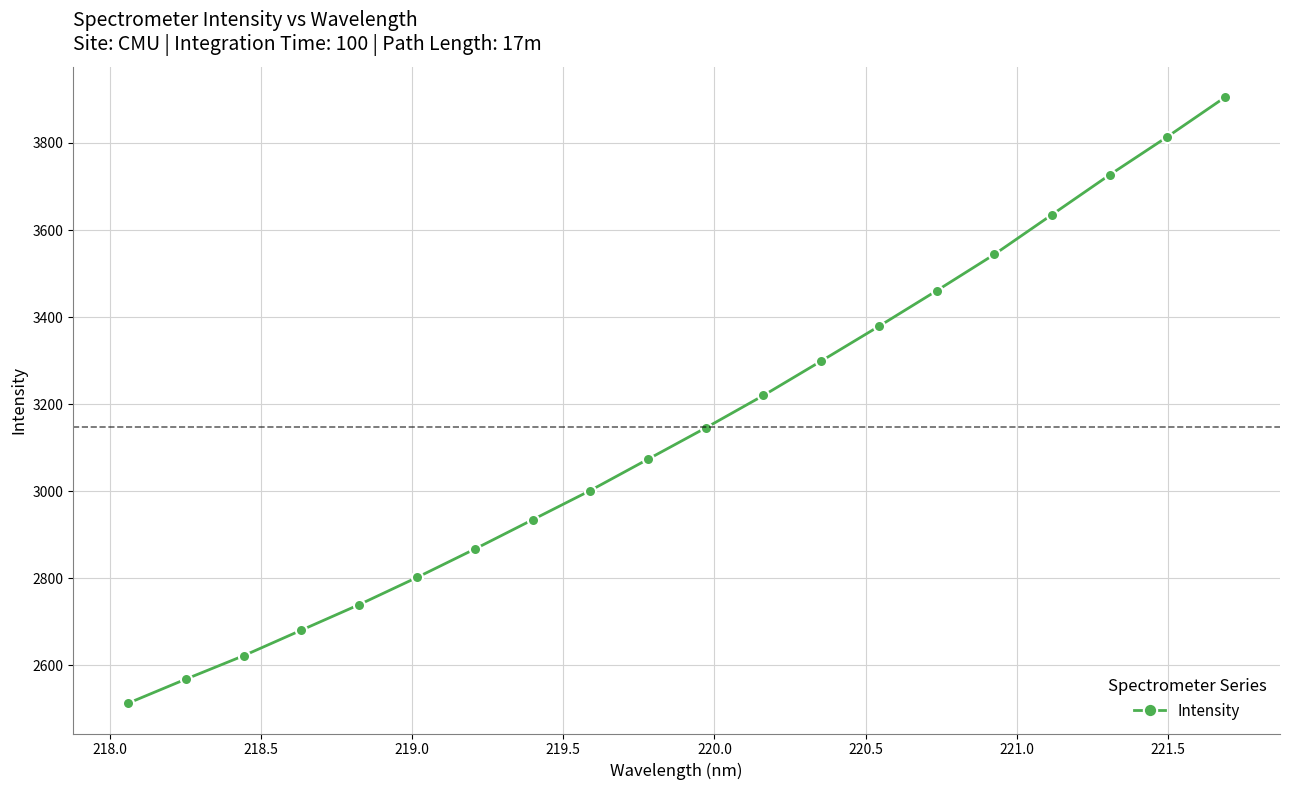

What is the smallest value displayed?

2512.6